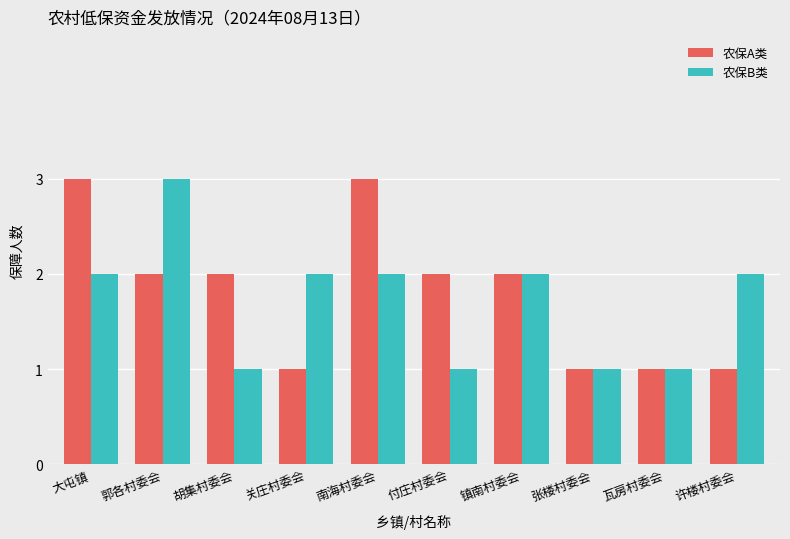

What is the highest value of the 农保B类 series?

3